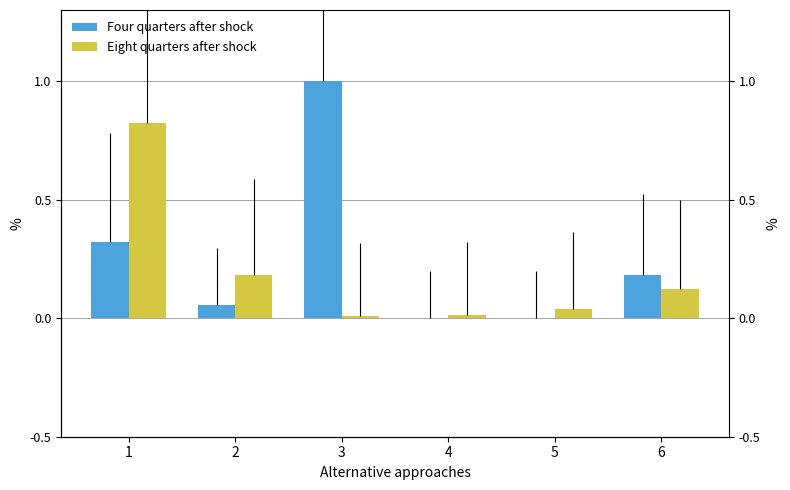

What is the average value of the Eight quarters after shock series?

0.2